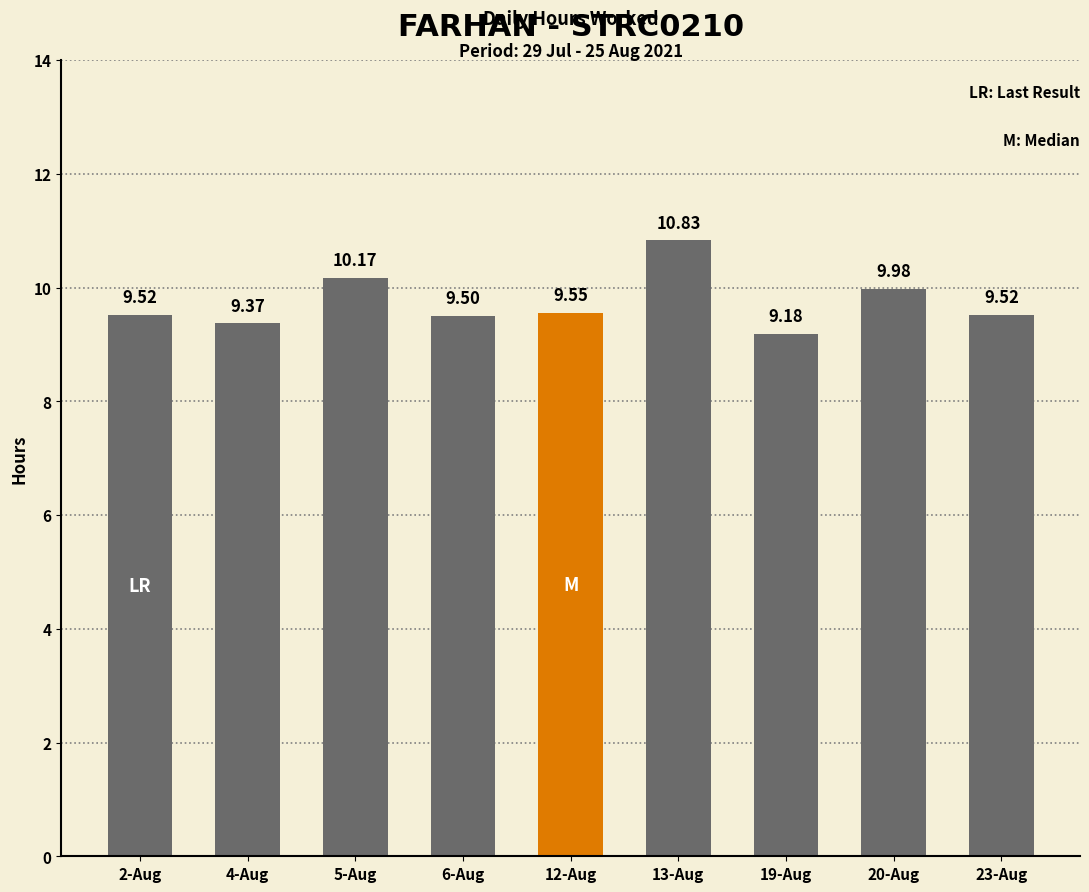

What is the maximum value shown in the chart?

10.8